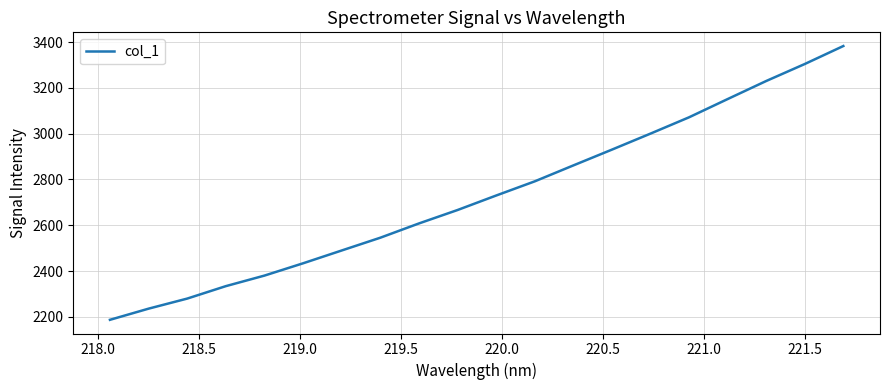

What is the difference between the maximum and minimum values?

1195.2